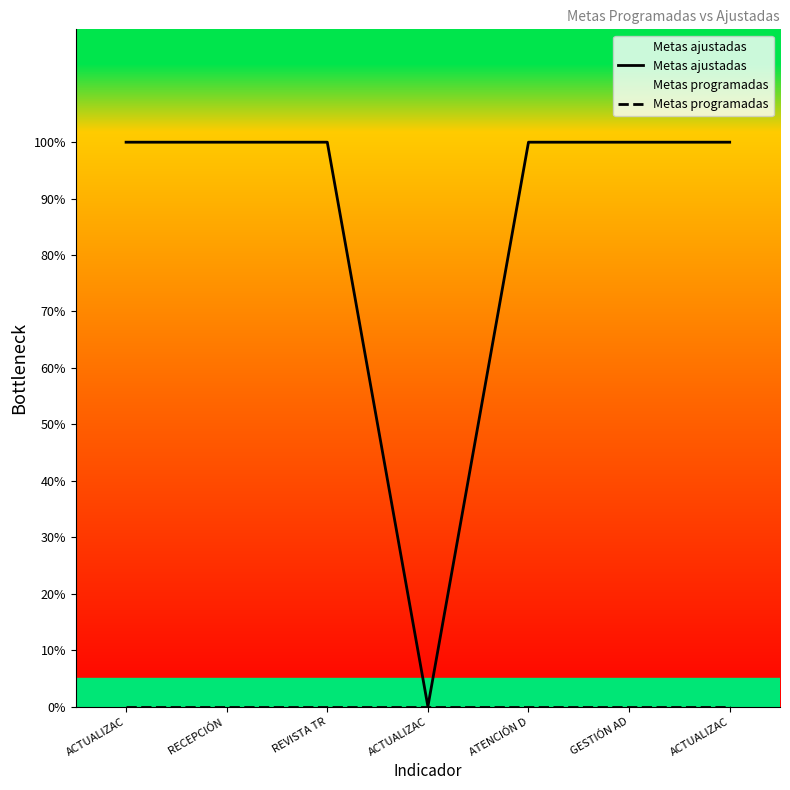

Where is Metas ajustadas nearest to the value 0?

ACTUALIZAC